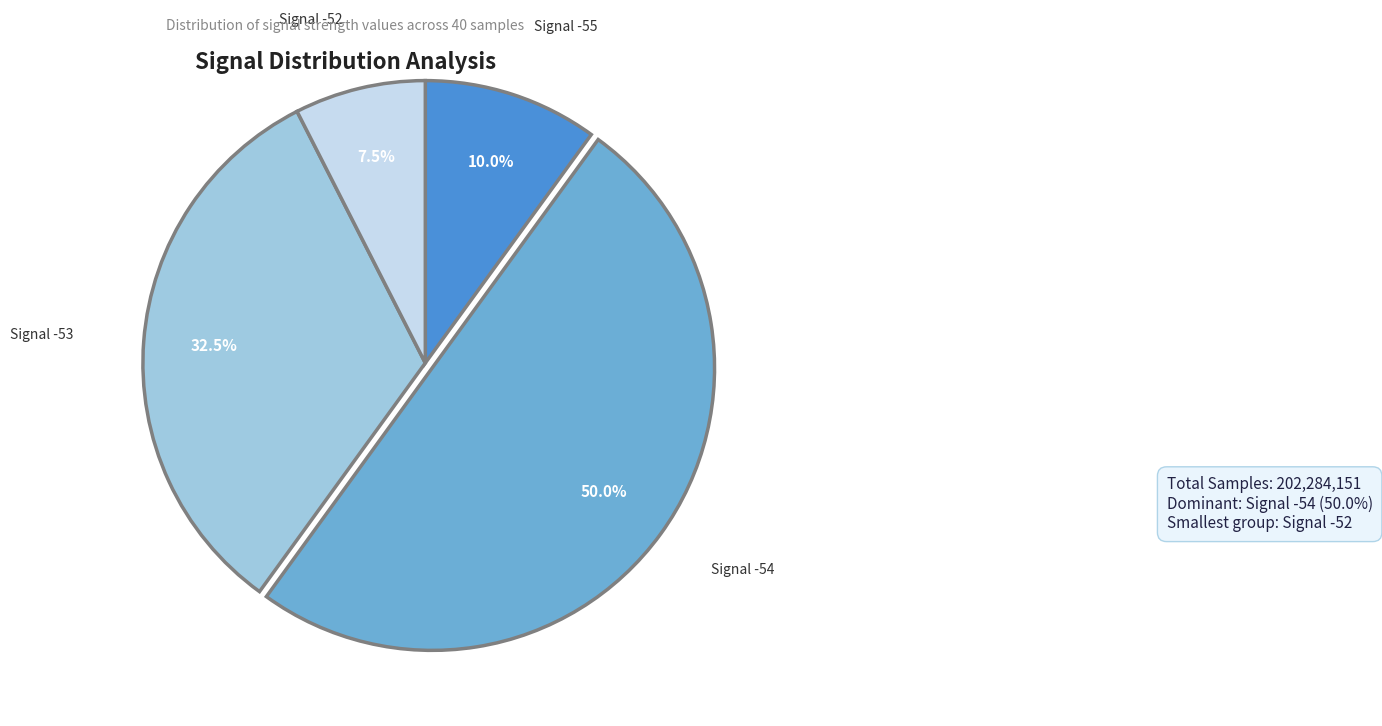

To the nearest percent, what is the average slice percentage?

25%